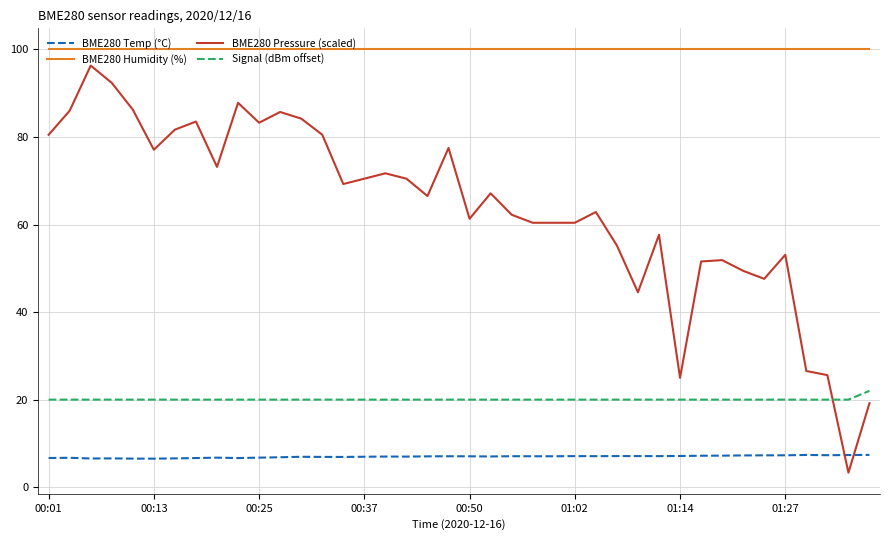

Which series ends up on top after the final intersection of Signal (dBm offset) and BME280 Pressure (scaled)?

Signal (dBm offset)